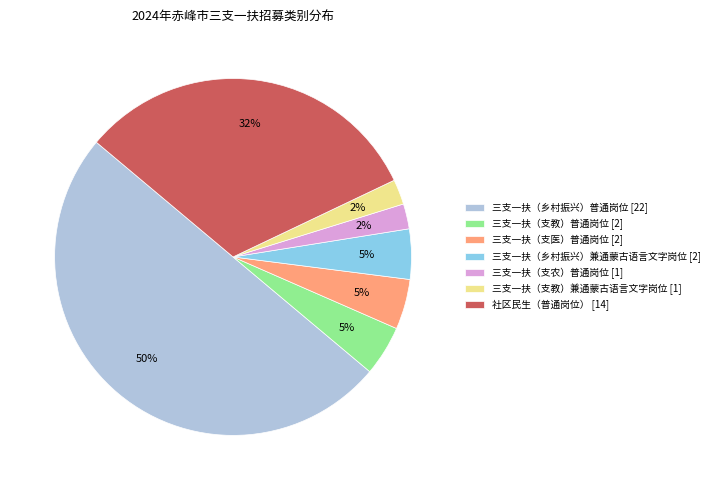

Is 三支一扶（乡村振兴）兼通蒙古语言文字岗位 [2] the majority of the pie?

No